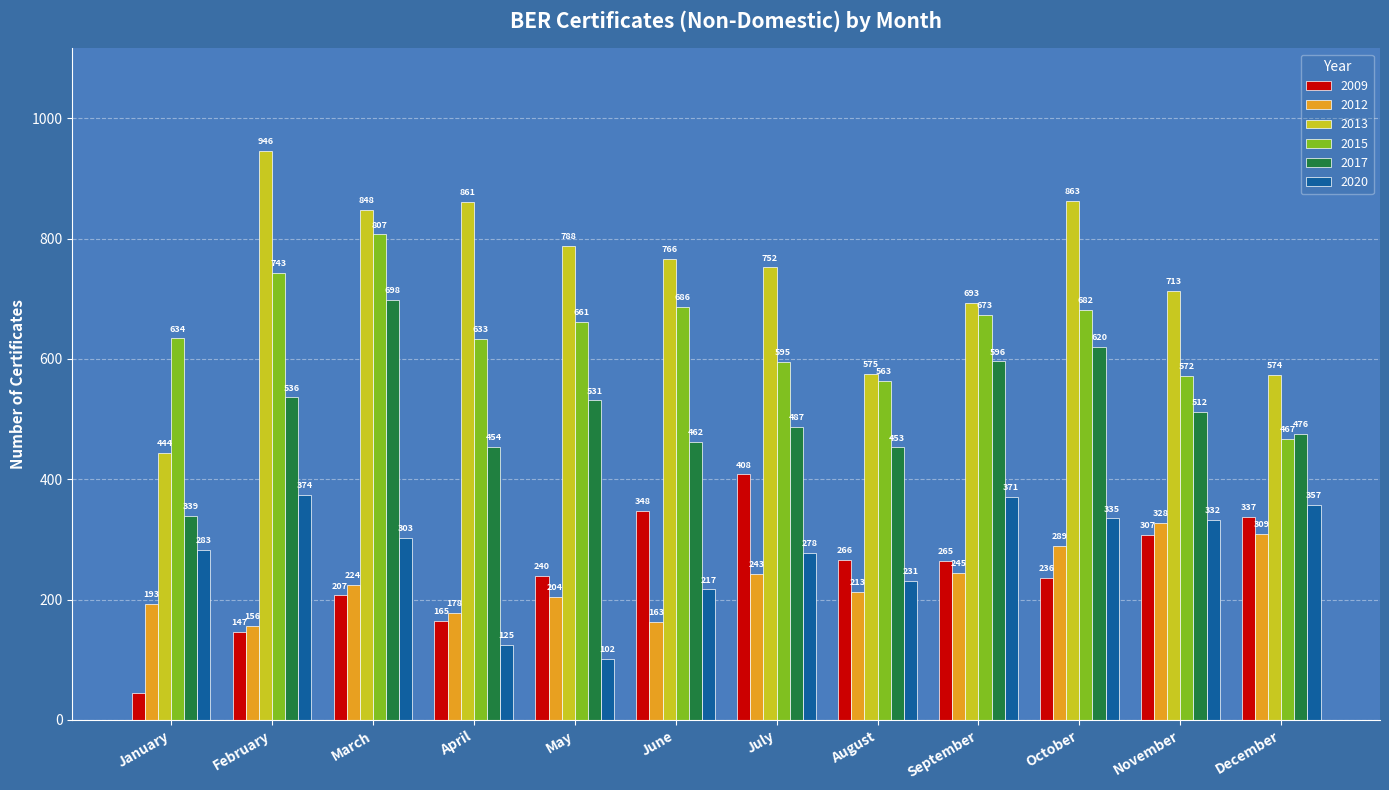

Reading right to left, extract all data points from this chart.

2009: 337	307	236	265	266	408	348	240	165	207	147	45
2012: 309	328	289	245	213	243	163	204	178	224	156	193
2013: 574	713	863	693	575	752	766	788	861	848	946	444
2015: 467	572	682	673	563	595	686	661	633	807	743	634
2017: 476	512	620	596	453	487	462	531	454	698	536	339
2020: 357	332	335	371	231	278	217	102	125	303	374	283